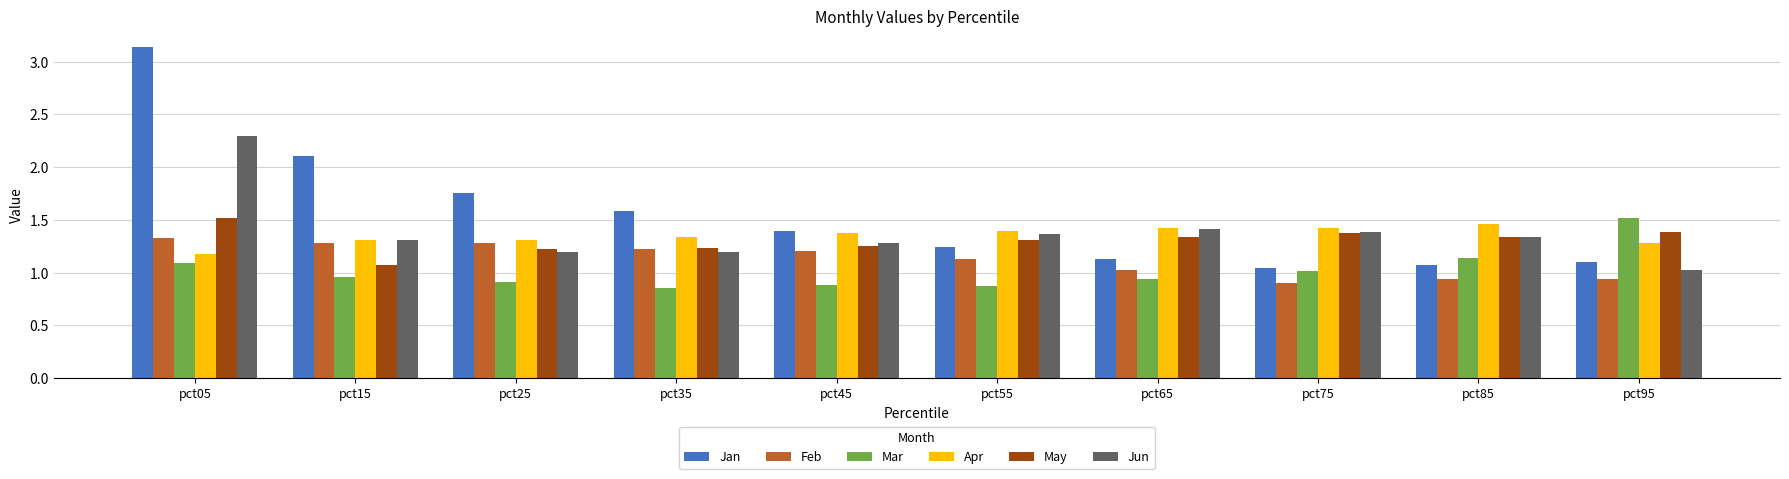

Are the bars grouped side by side (vs. stacked)?

Yes